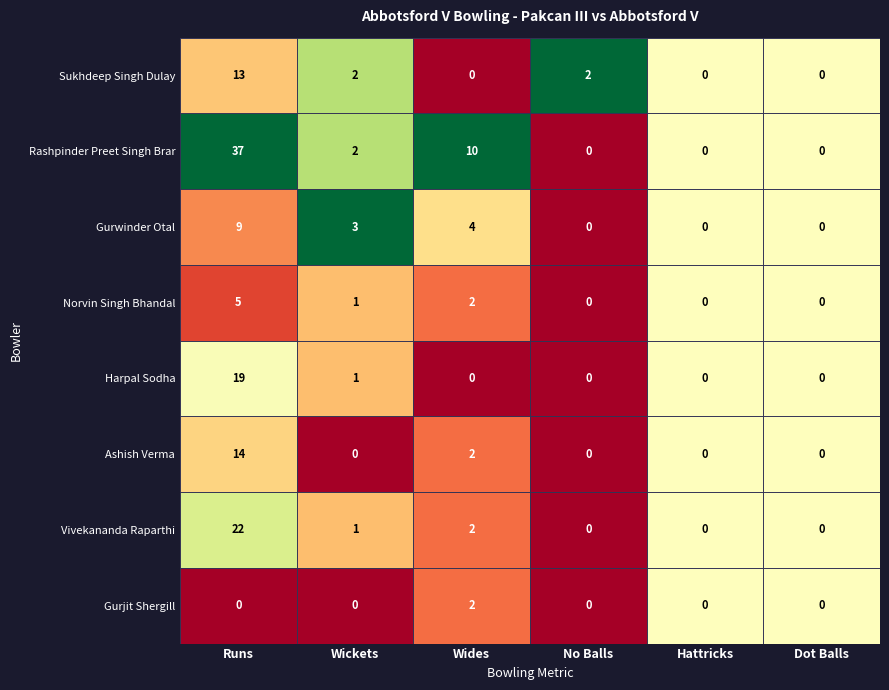

What is the difference between the maximum and second lowest values in the Harpal Sodha series?

19